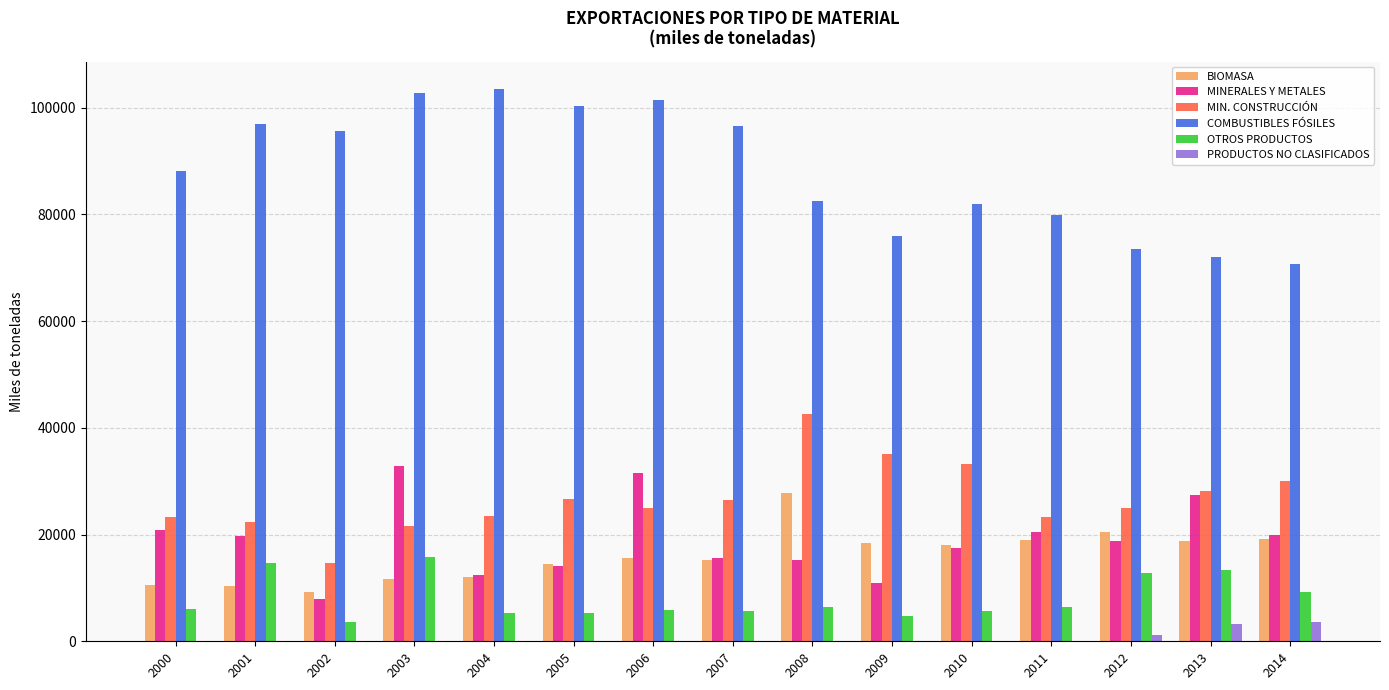

Where does the OTROS PRODUCTOS series first go above 5958?

2000